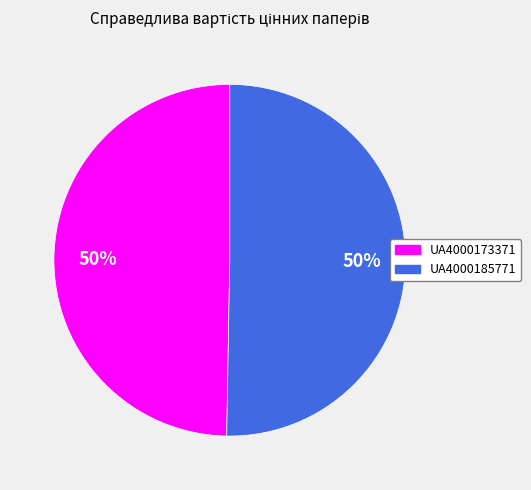

How many segments does this pie chart have?

2